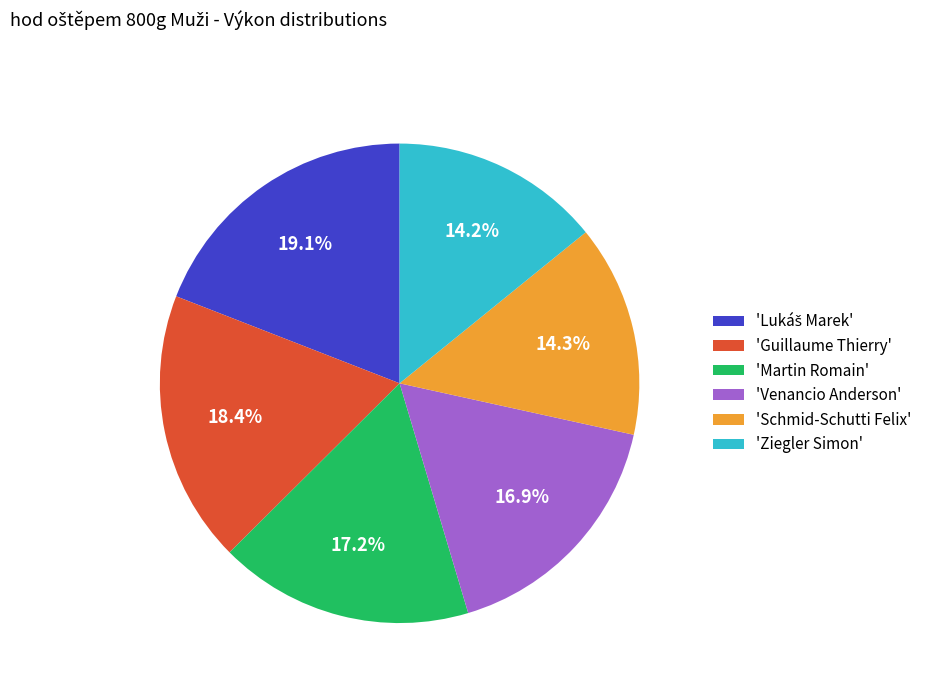

How many slices are in this pie chart?

6